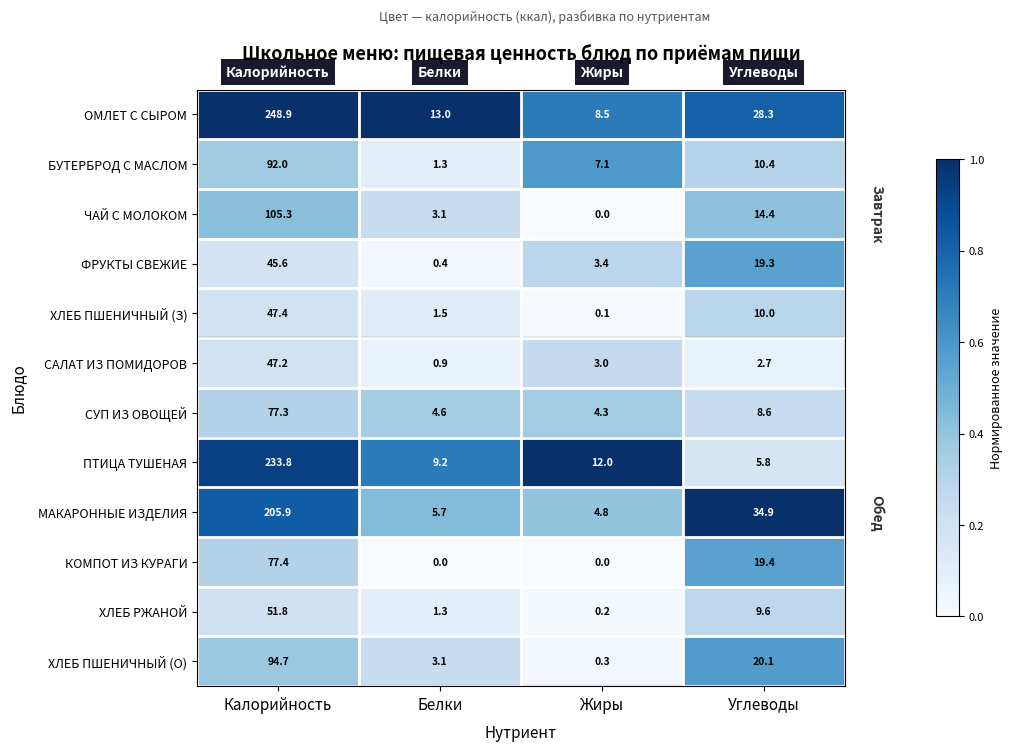

At which label is ХЛЕБ РЖАНОЙ closest to 26?

Углеводы